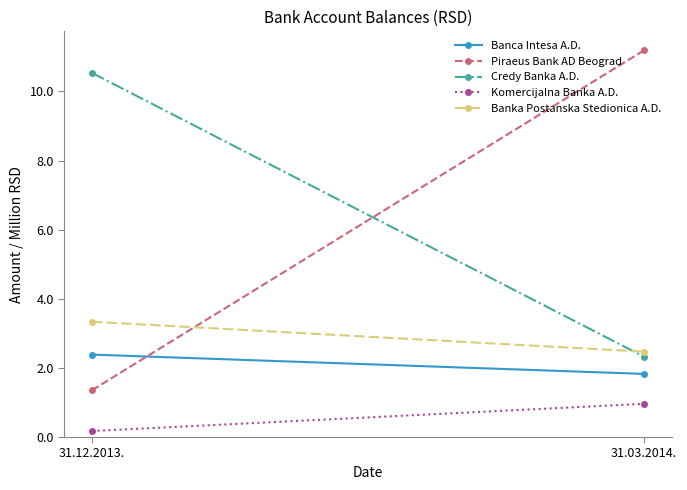

What is the total value across all series at 31.12.2013.?

17.8